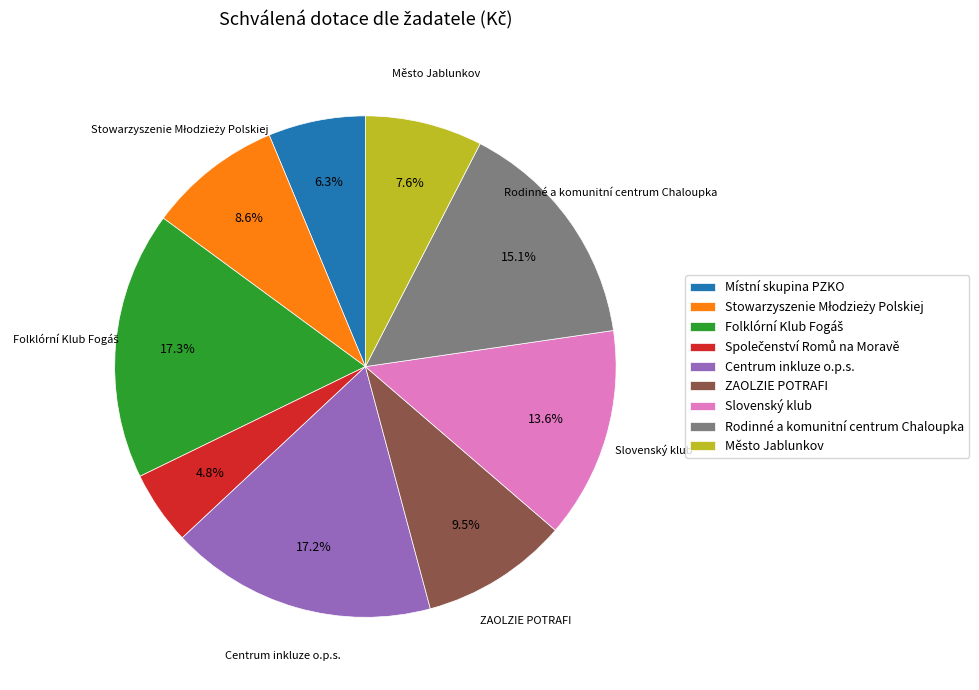

Does Město Jablunkov account for over 50% of the chart?

No